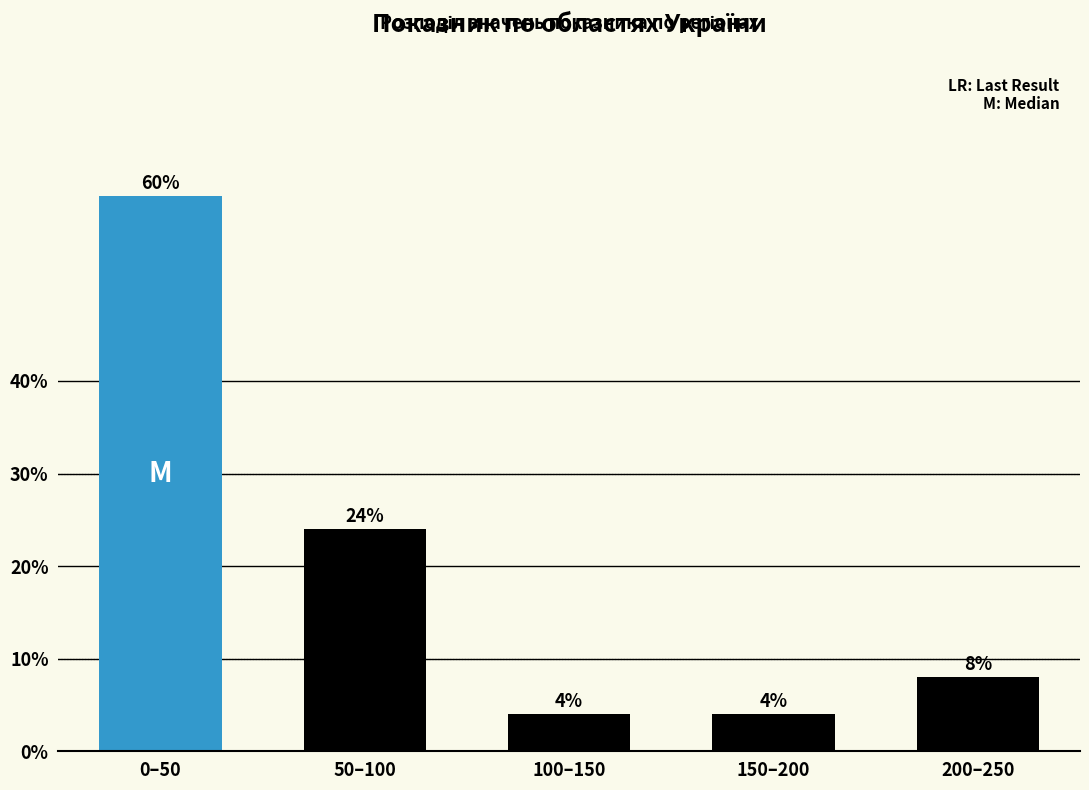

Reading right to left, what are all the values shown in this chart?

200–250=8	150–200=4	100–150=4	50–100=24	0–50=60